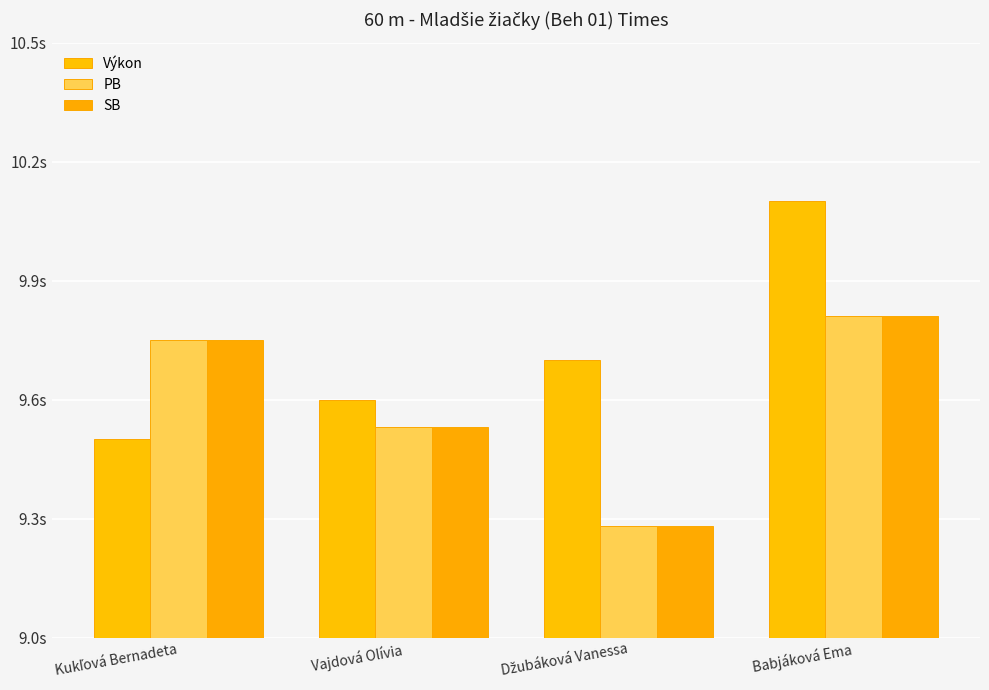

Which series has the largest range (max minus min)?

Výkon